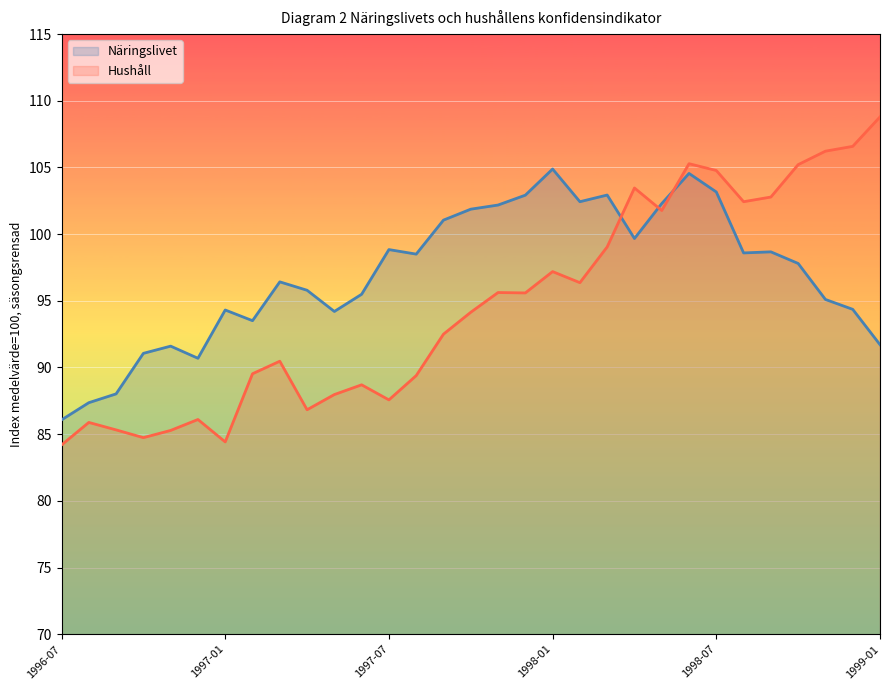

Read the Hushåll value at 8.

90.5